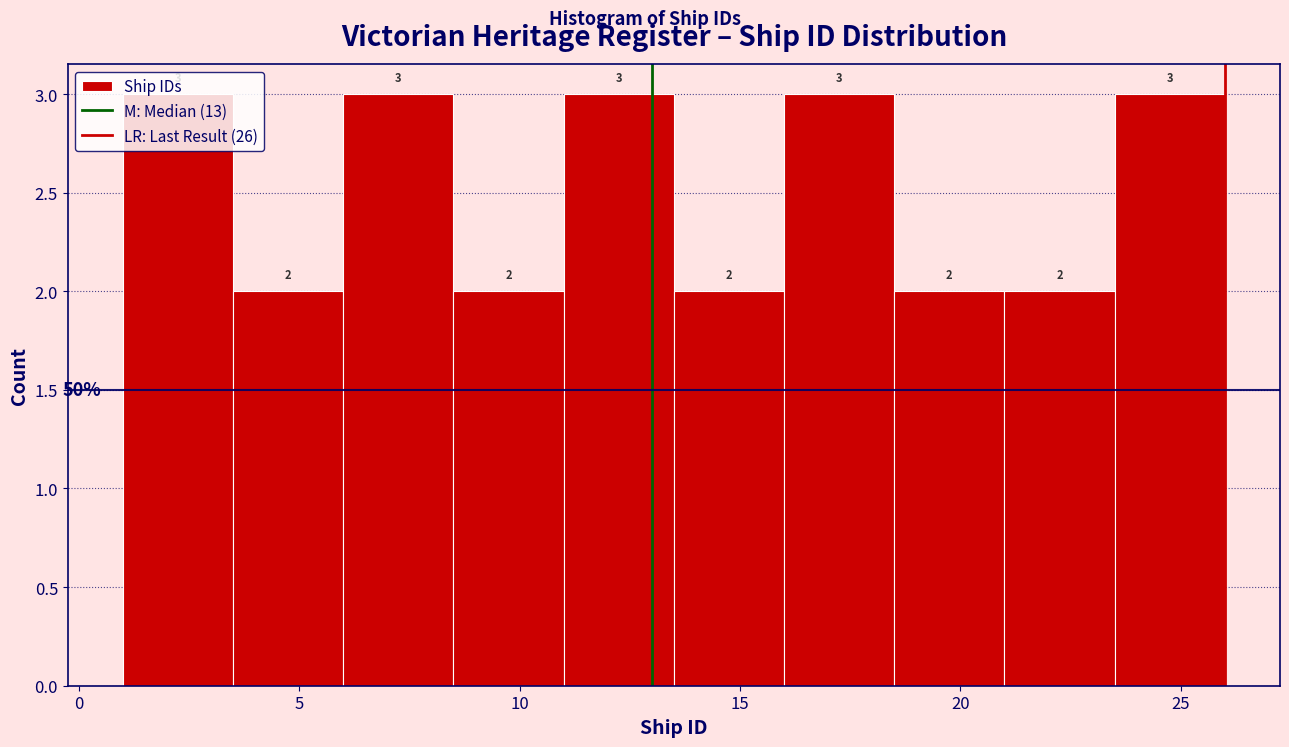

Reading left to right, list every bar in this chart as the range it spans on the x-axis followed by its height.

1.0 to 3.5: 3
3.5 to 6.0: 2
6.0 to 8.5: 3
8.5 to 11.0: 2
11.0 to 13.5: 3
13.5 to 16.0: 2
16.0 to 18.5: 3
18.5 to 21.0: 2
21.0 to 23.5: 2
23.5 to 26.0: 3